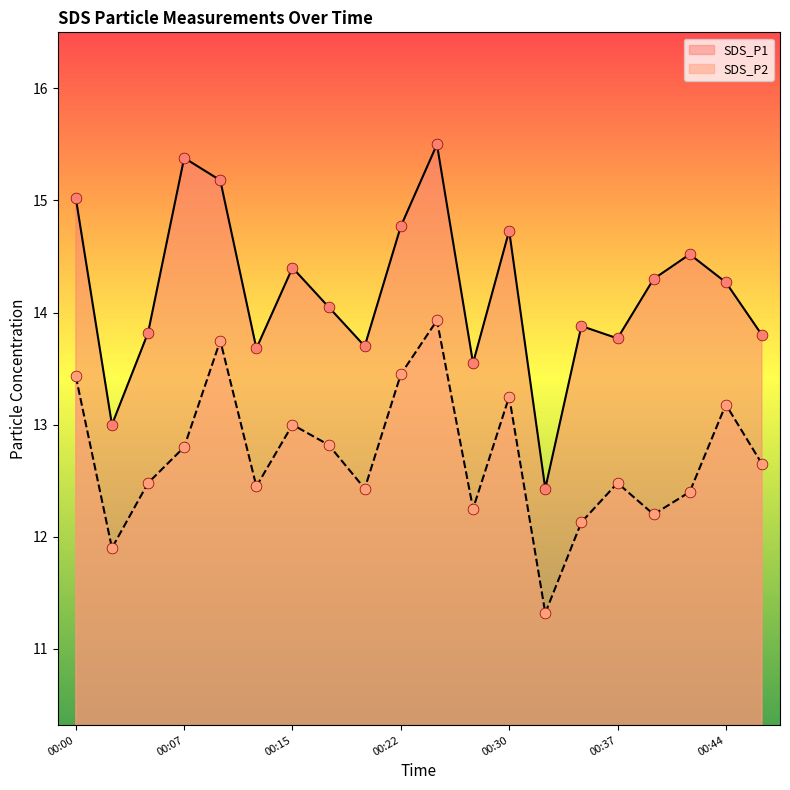

At which category is the sum across all series the highest?

00:25